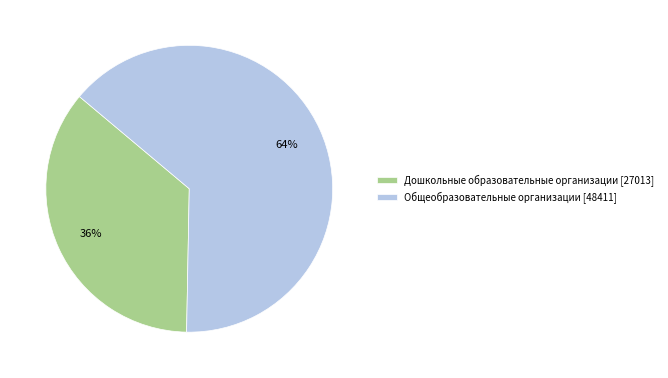

Do Дошкольные образовательные организации [27013] and Общеобразовательные организации [48411] together represent more than half of the pie?

Yes